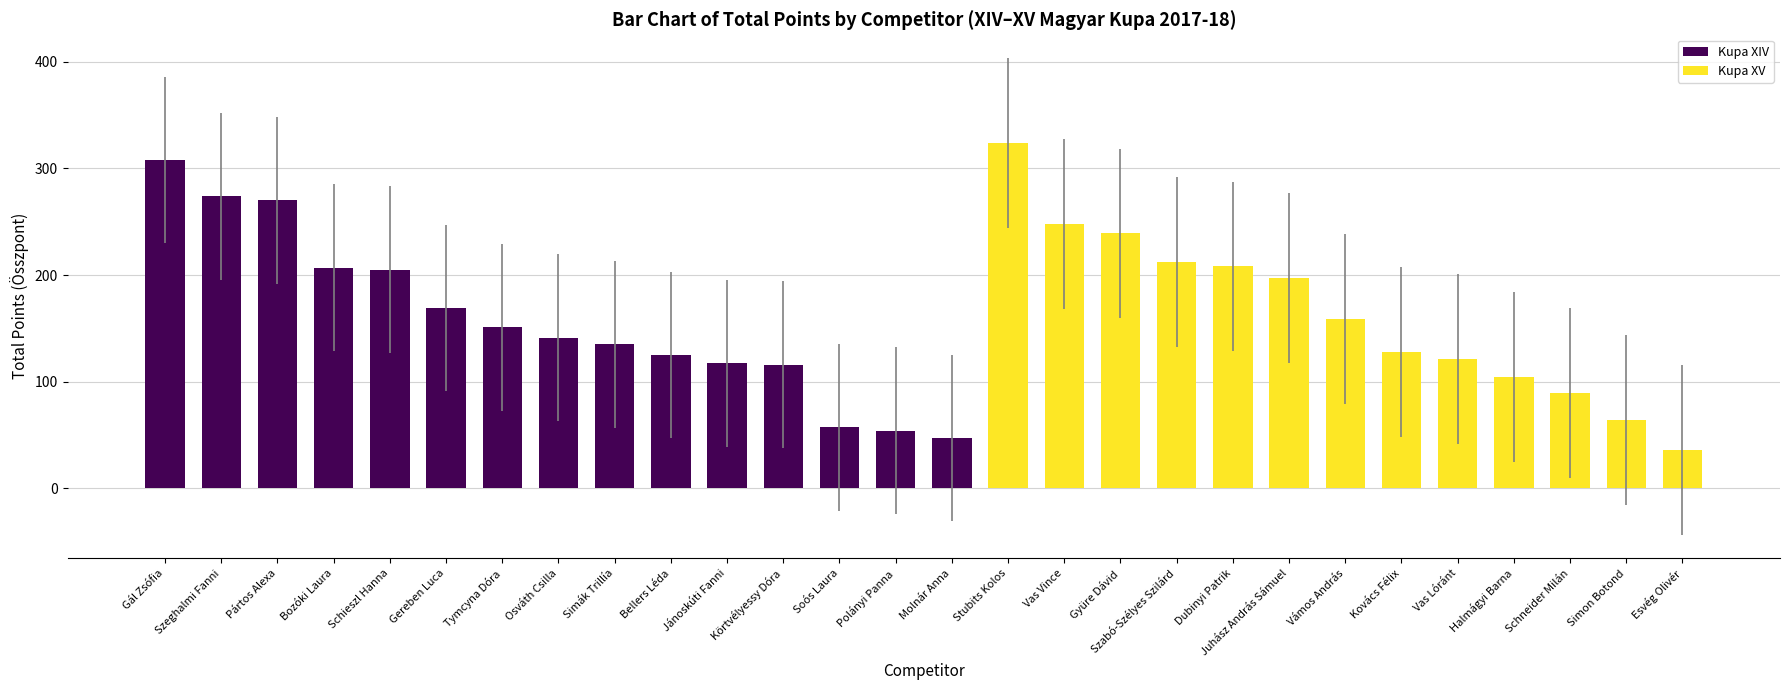

What is the label of the 6th bar from the left?

Gereben Luca